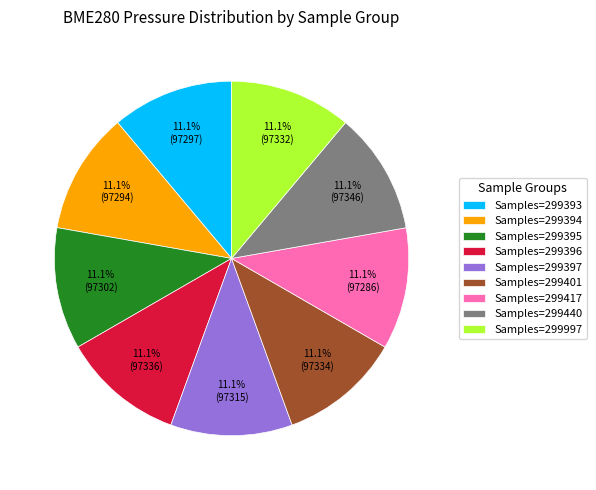

To the nearest percent, what is the average slice percentage?

11%